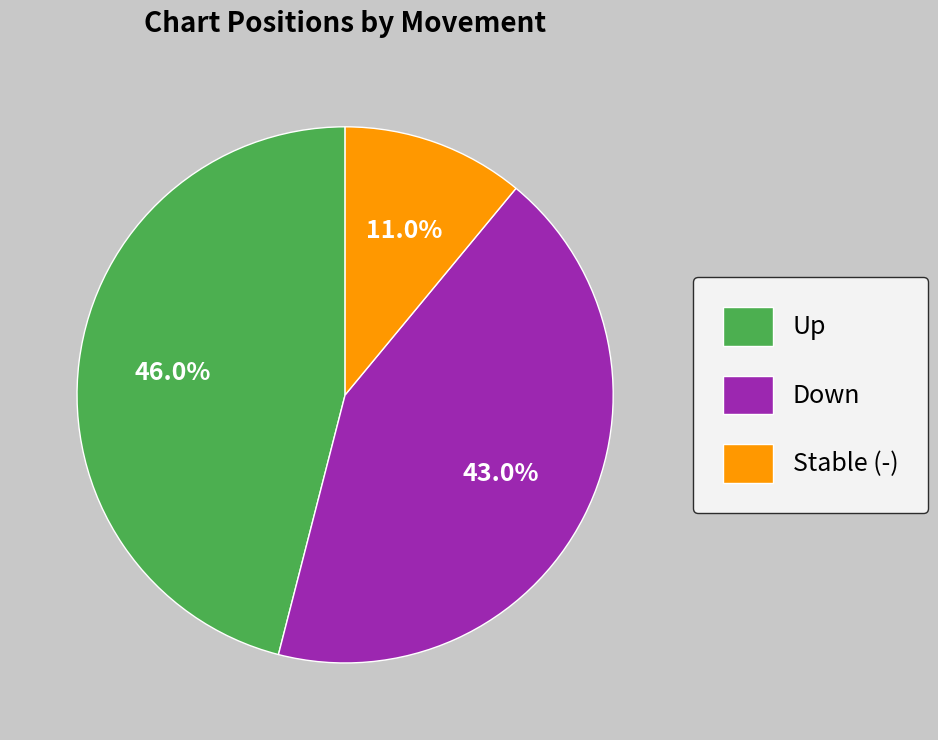

Which slice is the largest?

Up